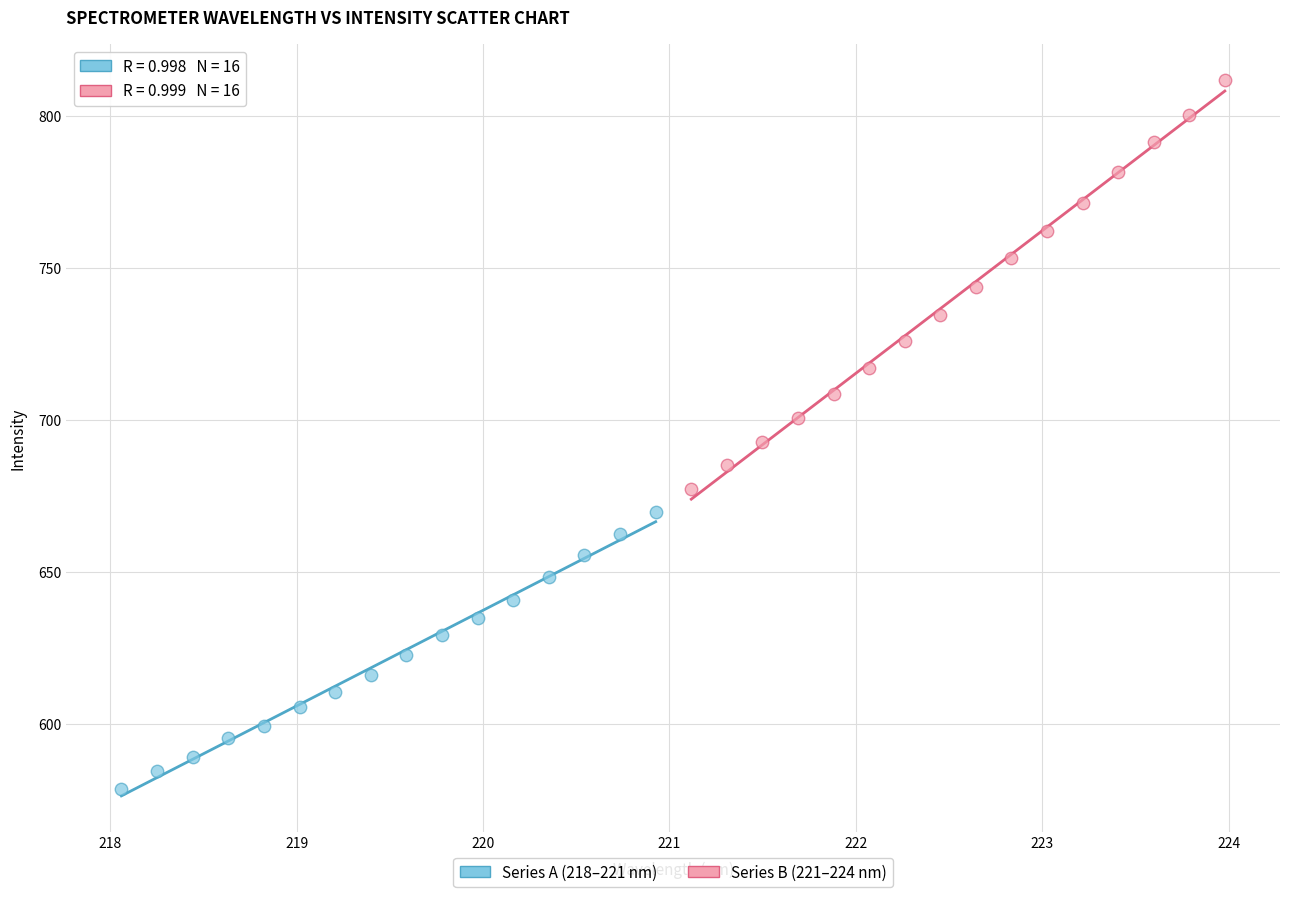

Which series contains the lowest Y value?

Series A (218–221 nm)